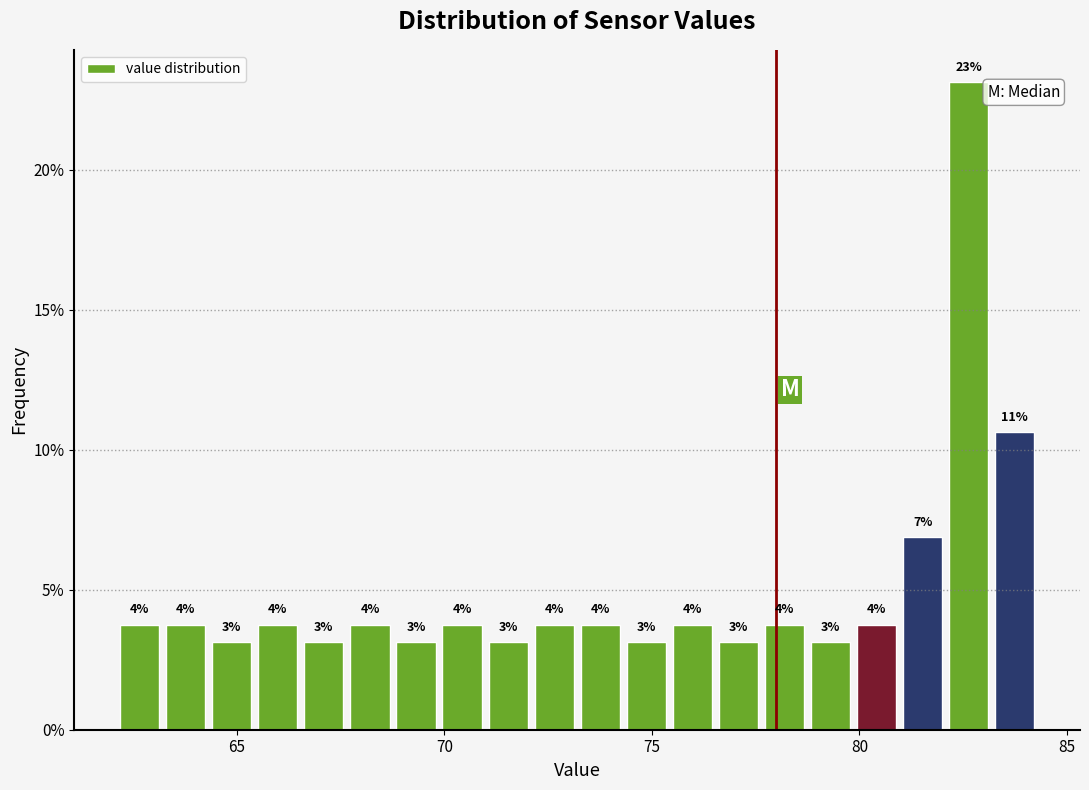

Around what value on the x-axis is the tallest bar? Give the approximate position of its centre, as read against the axis.

82.5